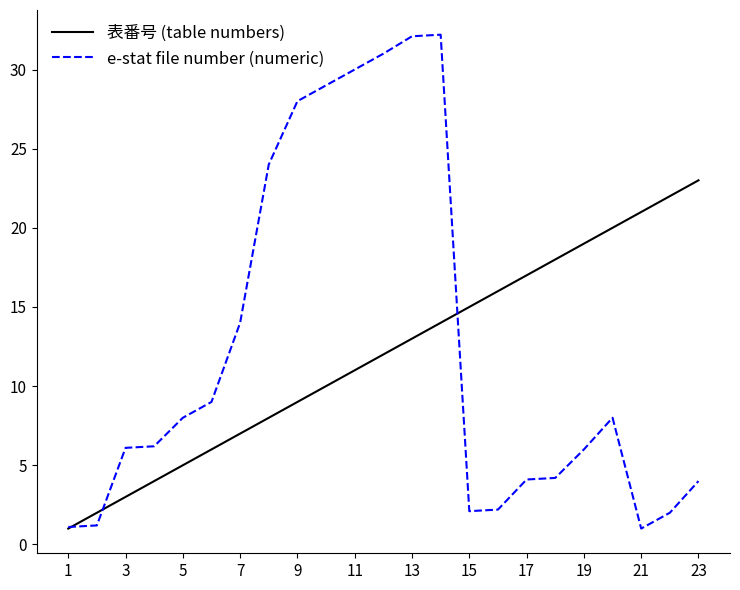

What is the greatest value displayed?

32.2